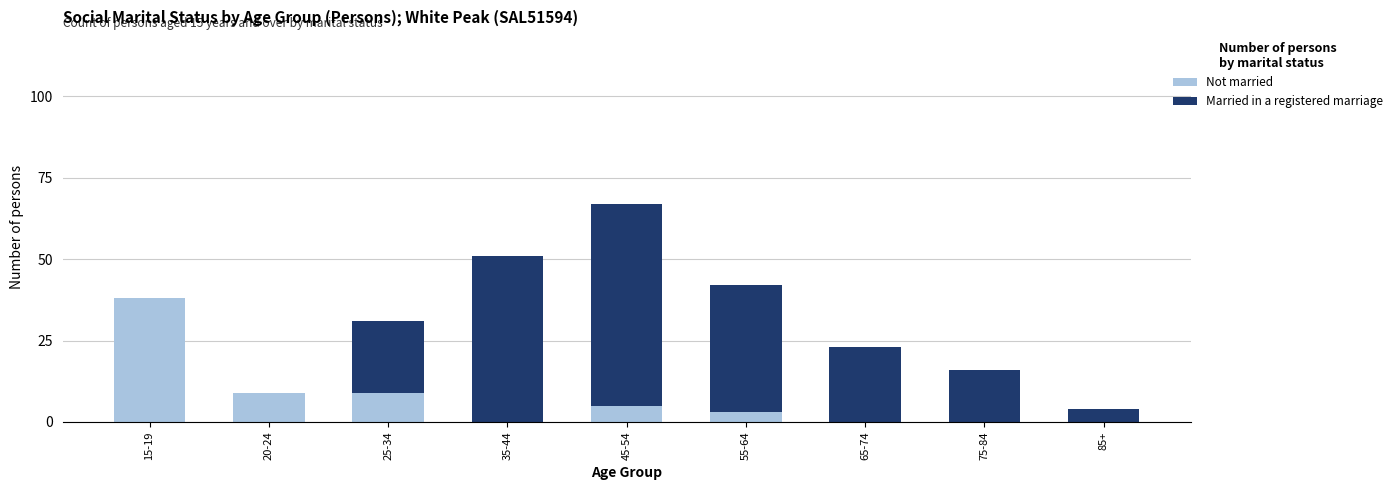

True or false: Not married has a value of -14 at 35-44.

False